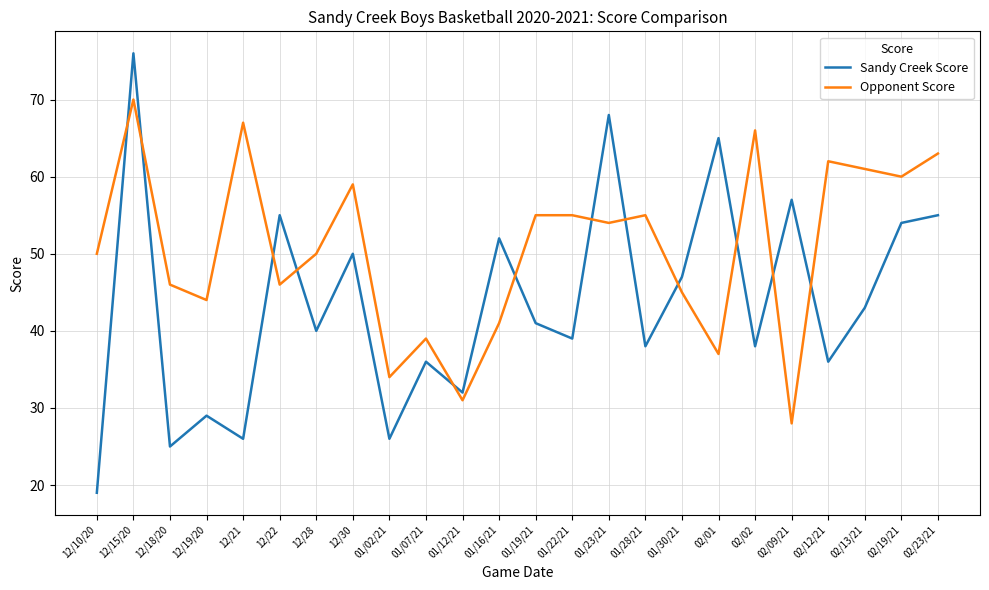

List the series in order of their overall mean, highest first.

Opponent Score, Sandy Creek Score